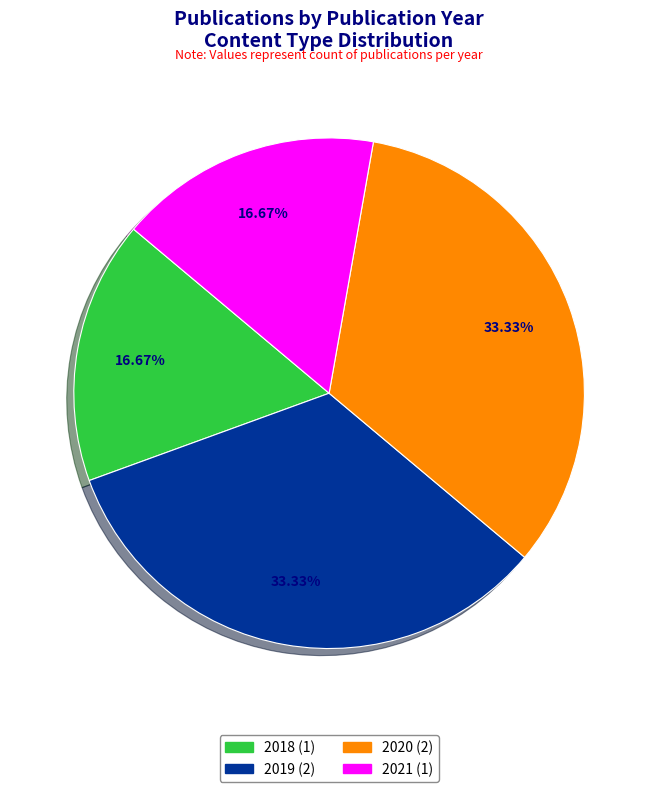

How many slices are in this pie chart?

4